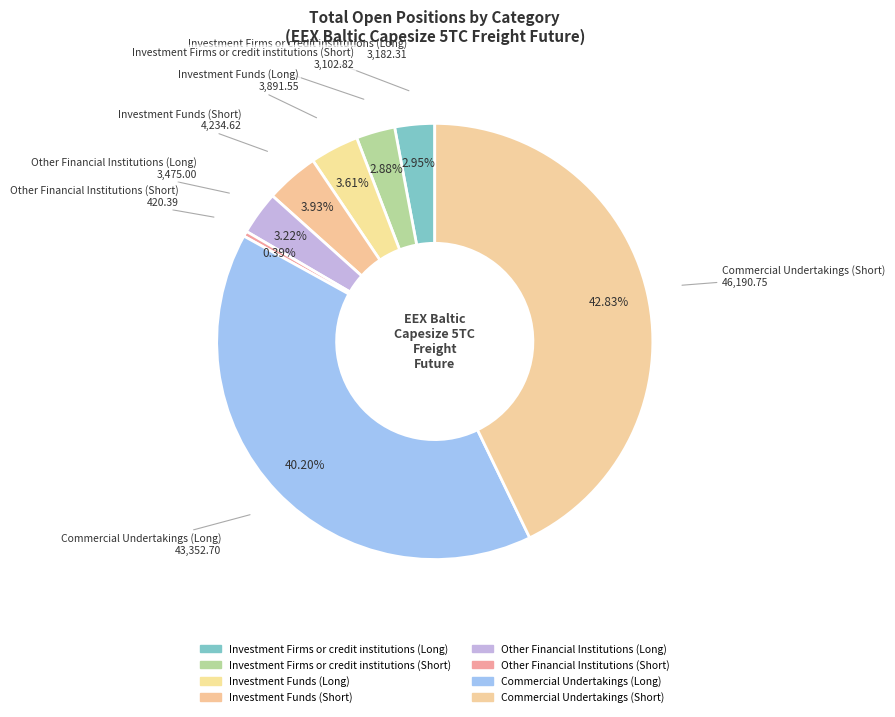

What is the largest slice in the pie chart?

Commercial Undertakings (Short)